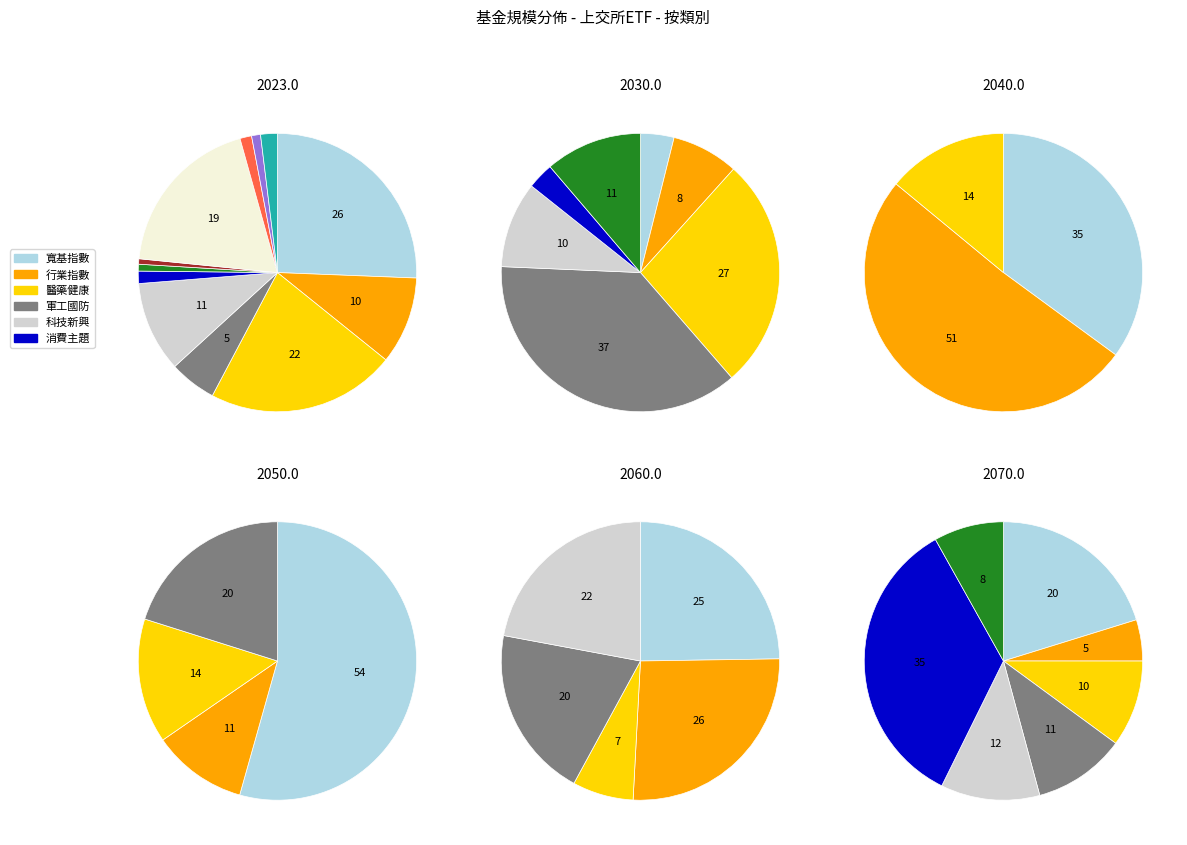

True or false: 2 accounts for 11% of the total.

False